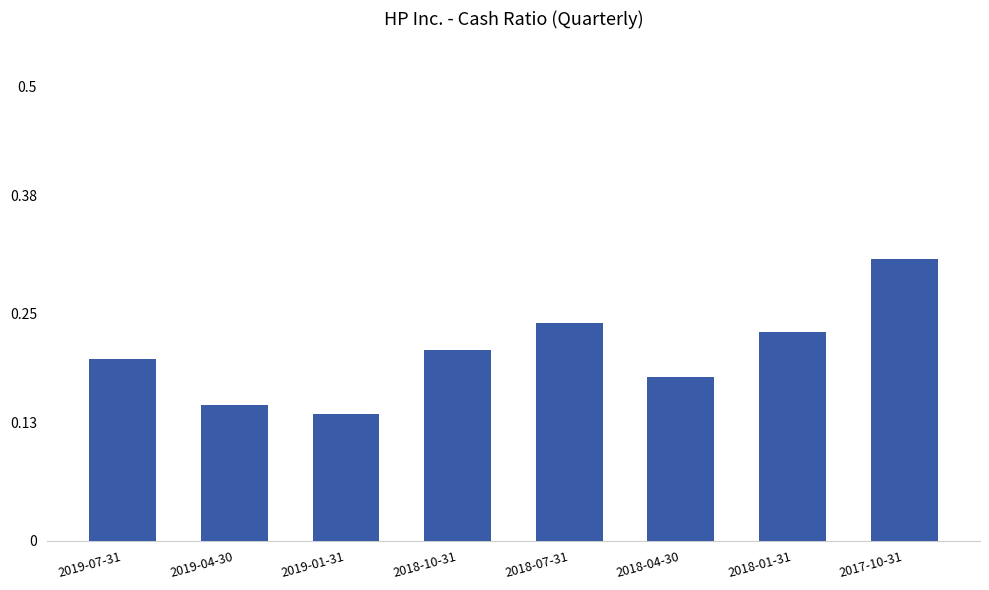

Which category has the lowest value across all series?

2019-01-31